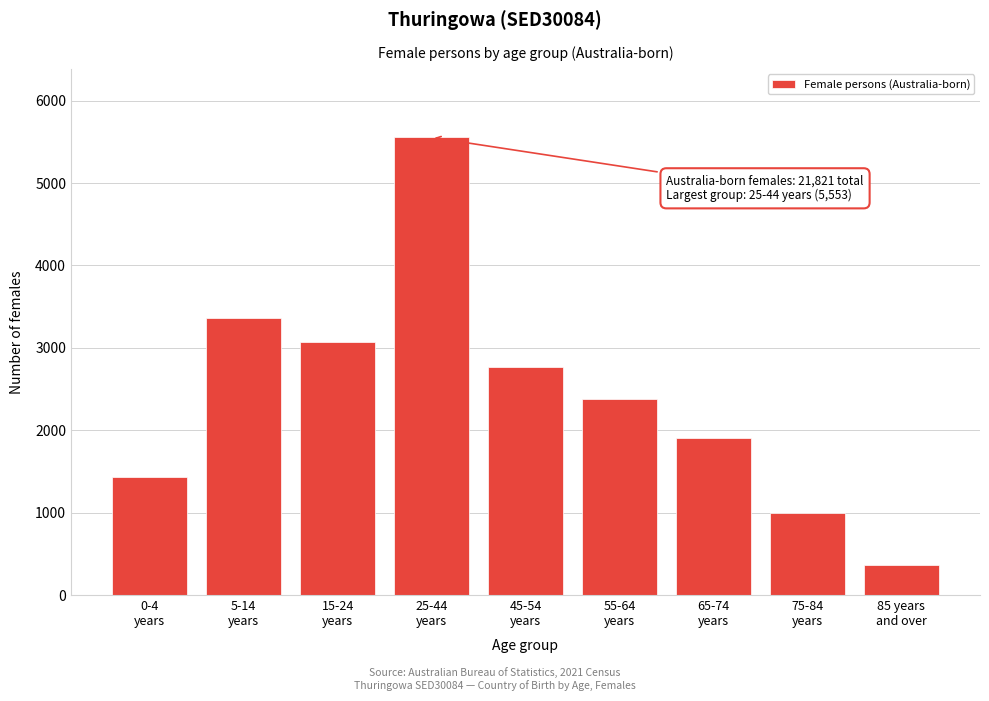

Reading left to right, list all the values displayed in this chart.

1436	3357	3065	5553	2761	2379	1905	993	365